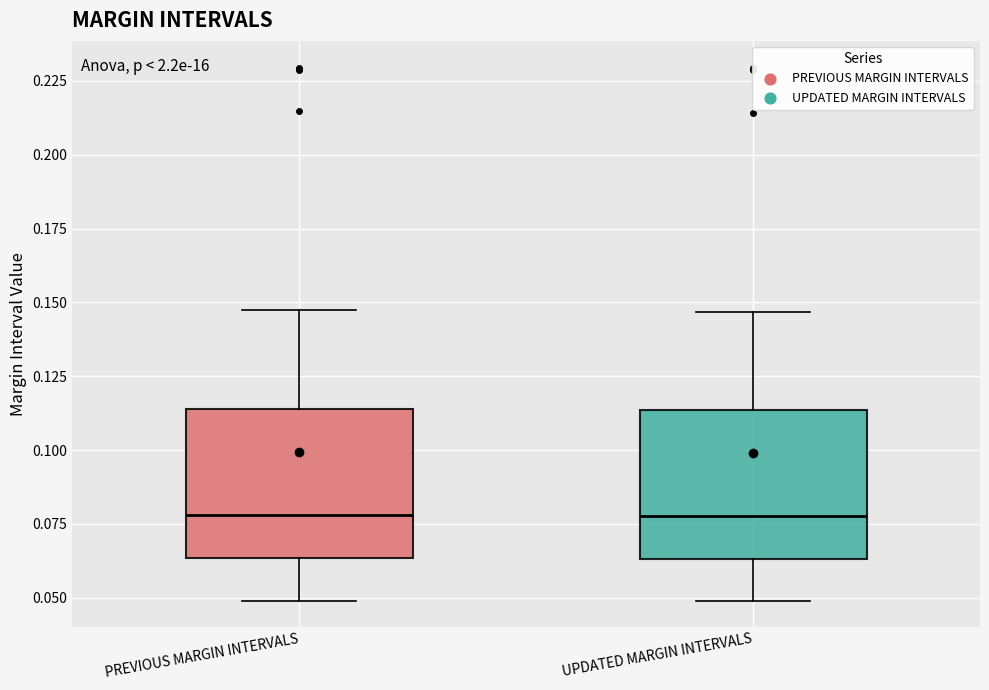

Where is the upper edge of the box for PREVIOUS MARGIN INTERVALS on the y-axis? The values are not printed on the chart, so give them approximately, as read against the axis.

0.115